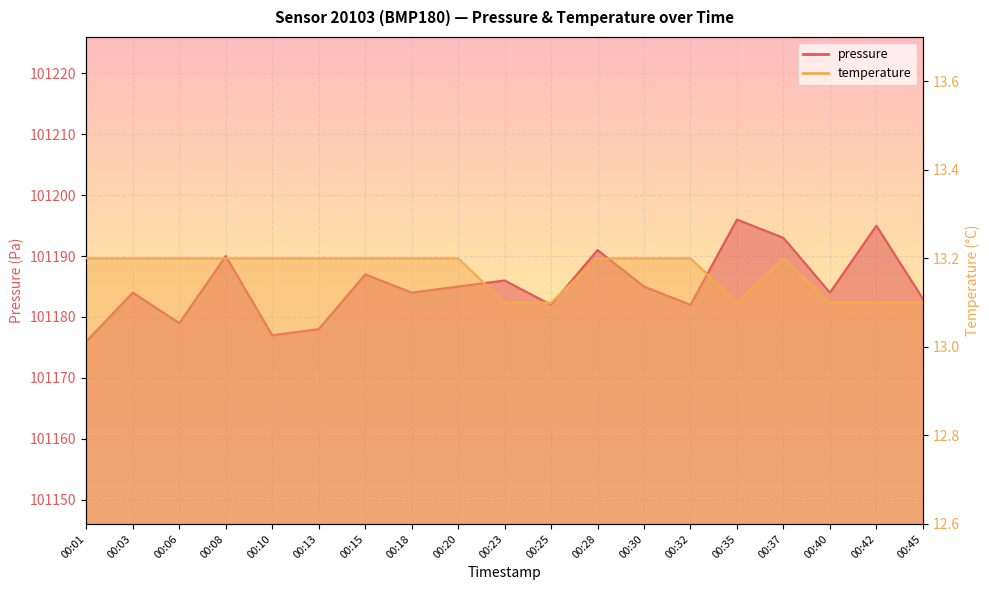

What is the total value across all series at 00:45?

101196.1